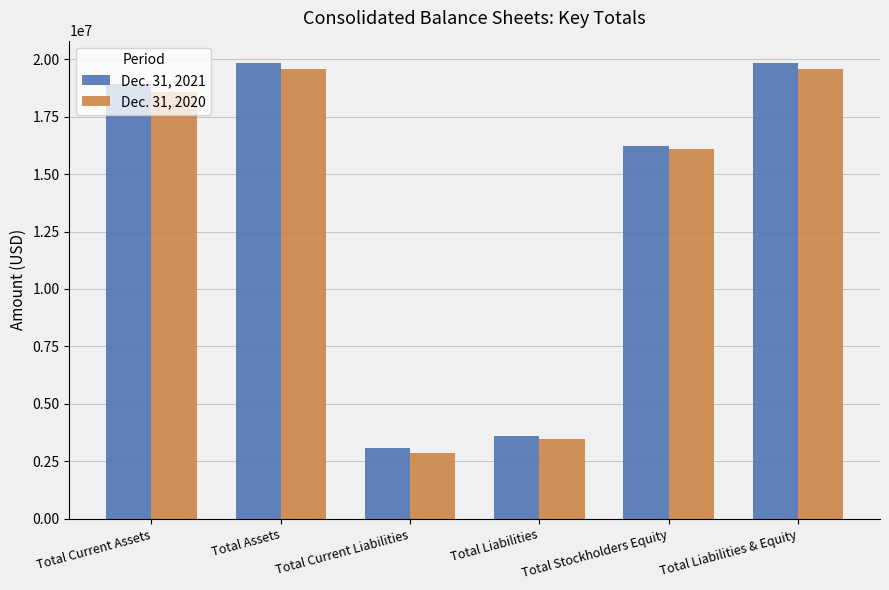

What is the sum of all Dec. 31, 2020 values?

80147113